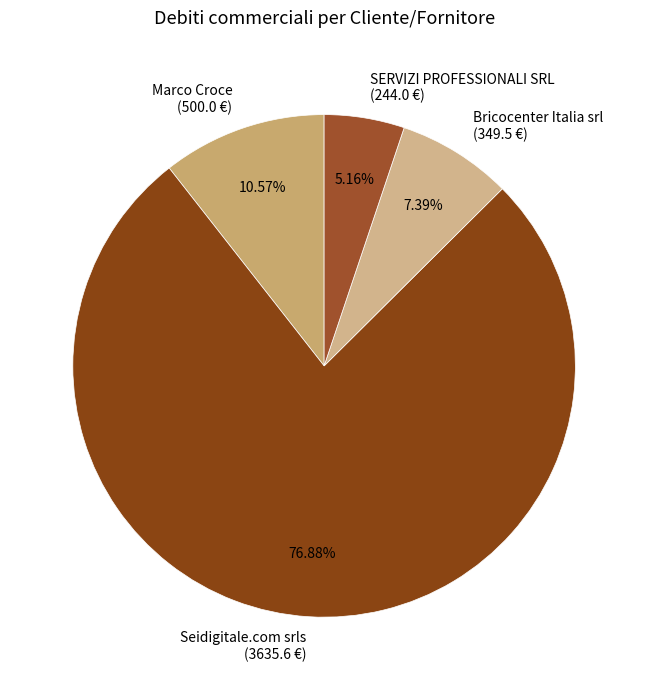

What percentage do Bricocenter Italia srl and Seidigitale.com srls together represent?

84.3%